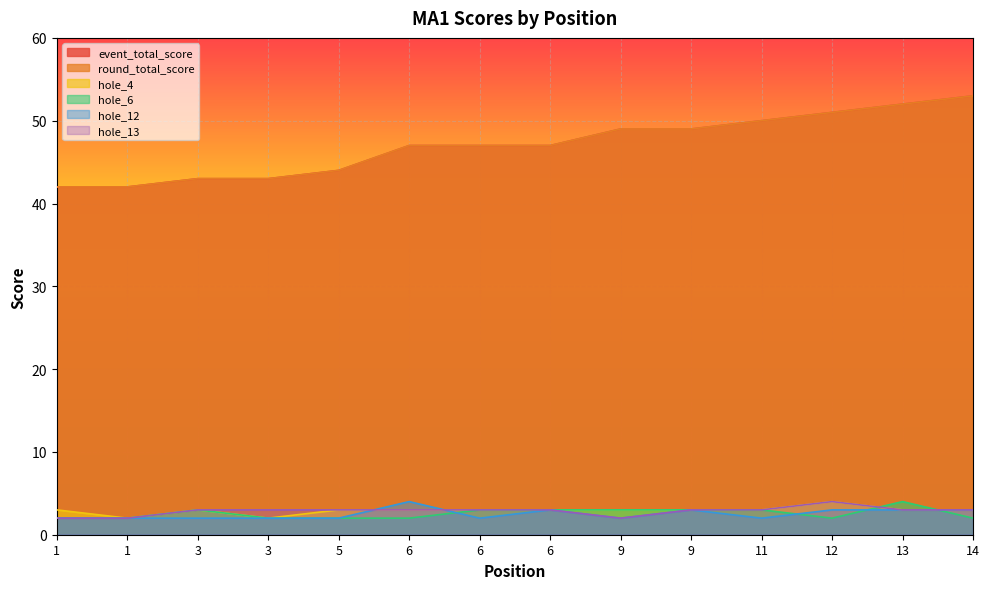

Is the value of event_total_score at 6 greater than the value of hole_13 at 6?

Yes